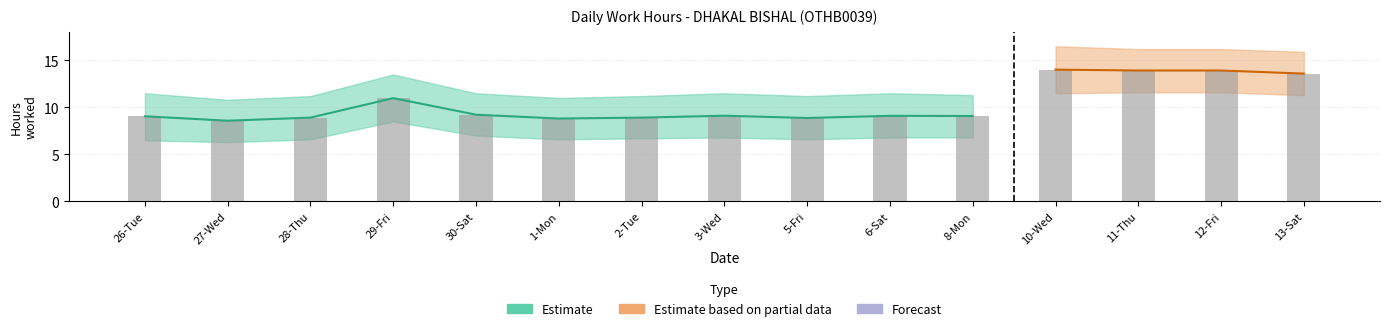

Count the number of categories in the chart.

15